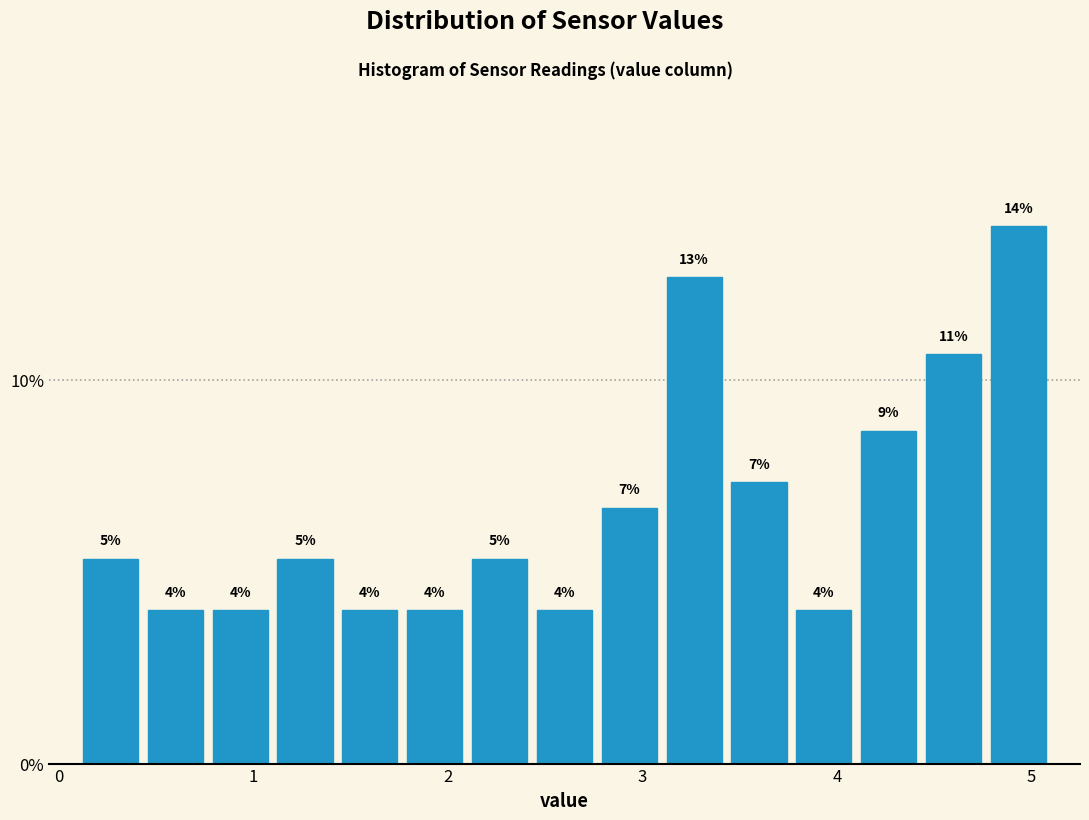

Read against the x-axis, roughly where is the centre of the tallest bar?

4.9